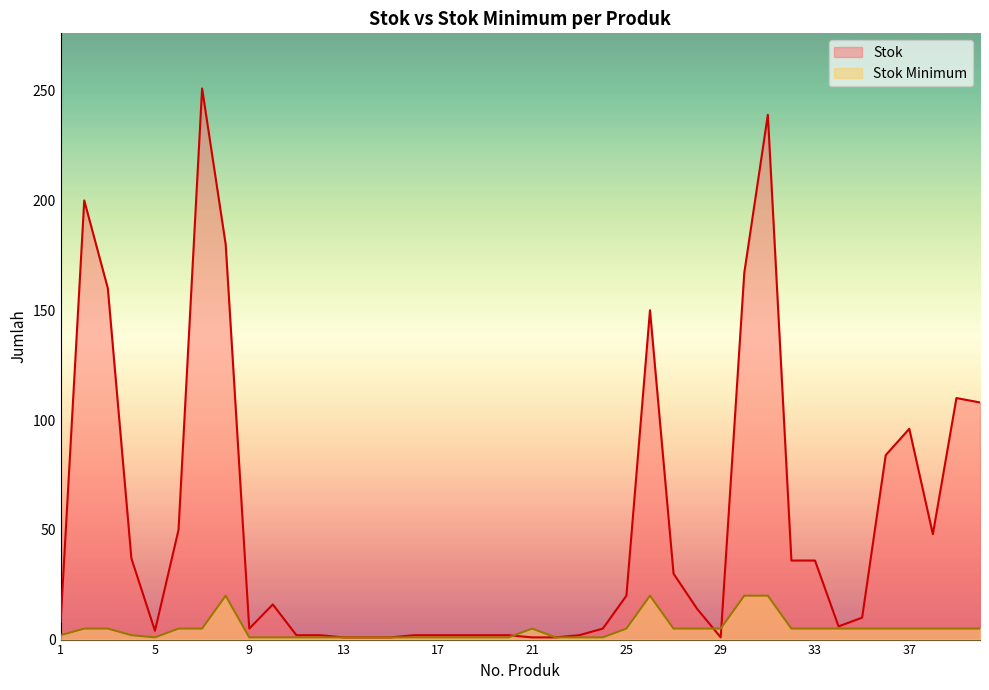

How many intersections are there between Stok Minimum and Stok?

3